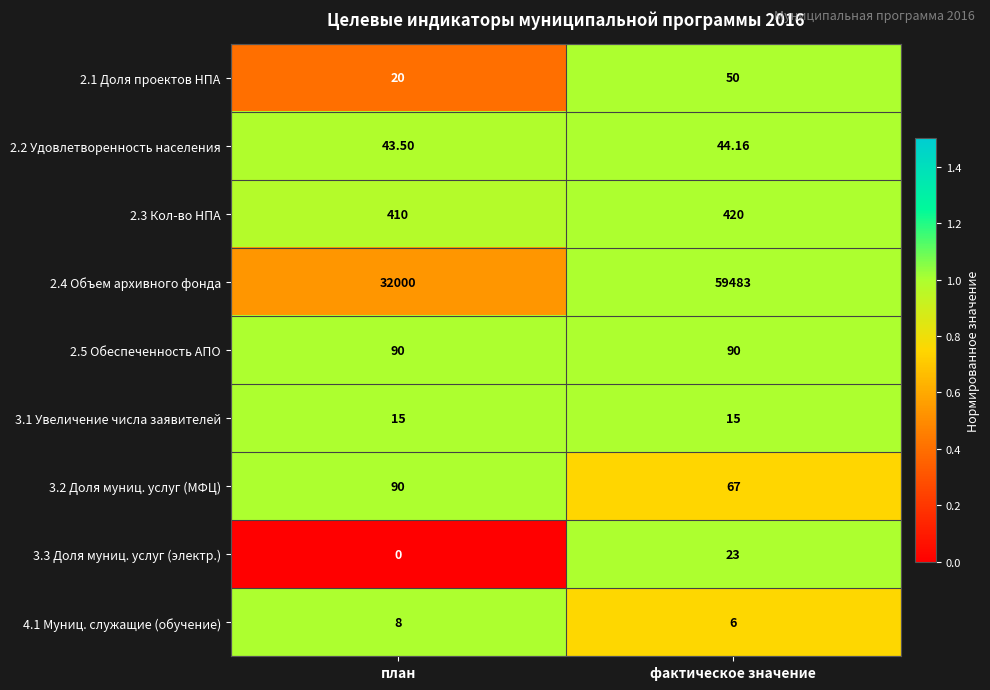

At which category is the sum across all series the highest?

фактическое значение